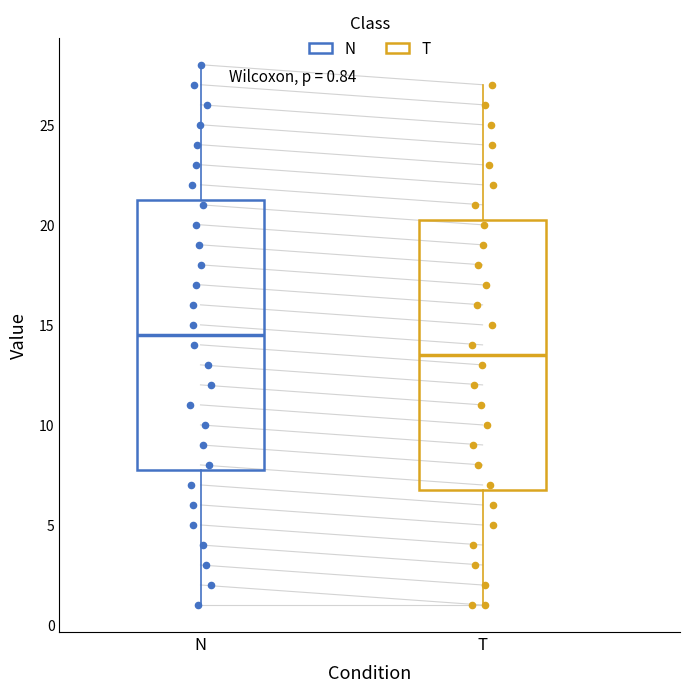

Which box's median line is the highest?

N